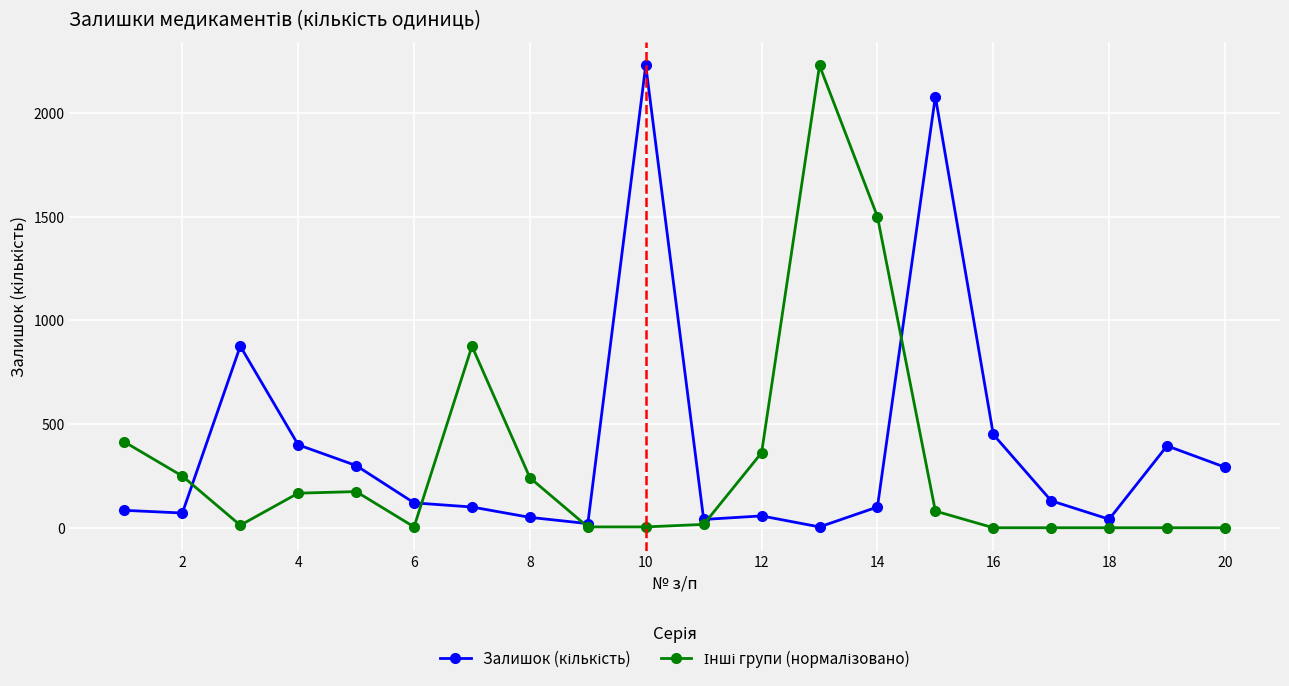

What is the maximum value shown in the chart?

2230.0